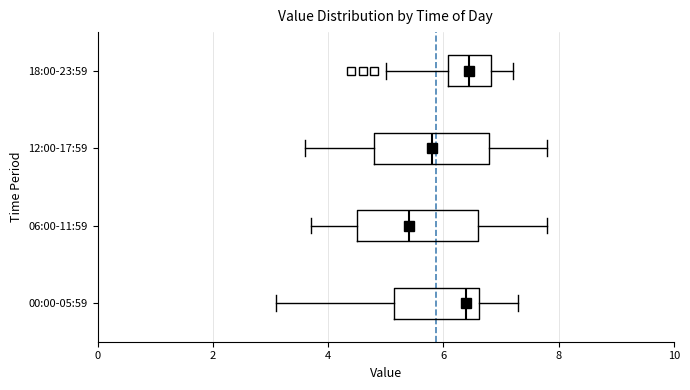

Reading bottom to top, read every box against the x-axis: the position of its median line, the range the box covers, and the ends of its whiskers. The values are not printed on the chart, so give them approximately, as read against the axis.

00:00-05:59: median 6.4, box 5.2 to 6.6, whiskers 3.2 to 7.4
06:00-11:59: median 5.4, box 4.6 to 6.6, whiskers 3.8 to 7.8
12:00-17:59: median 5.8, box 4.8 to 6.8, whiskers 3.6 to 7.8
18:00-23:59: median 6.4, box 6.0 to 6.8, whiskers 5.0 to 7.2